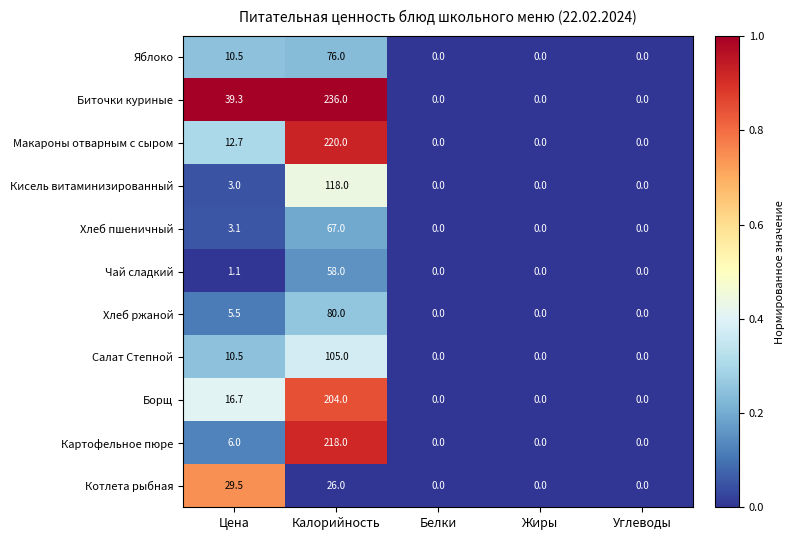

How many series are shown in this chart?

11